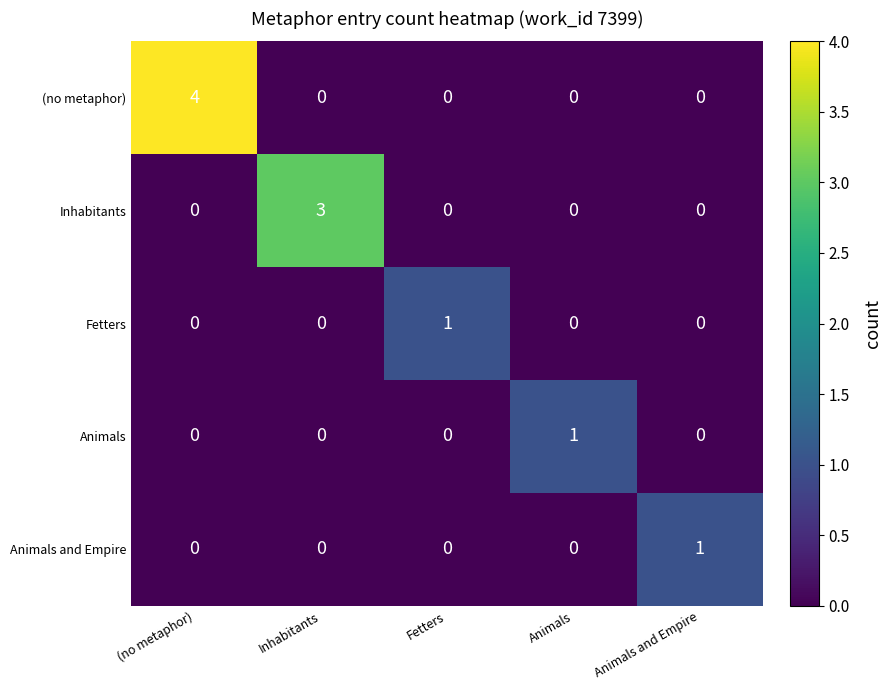

At which category is the sum across all series the highest?

(no metaphor)